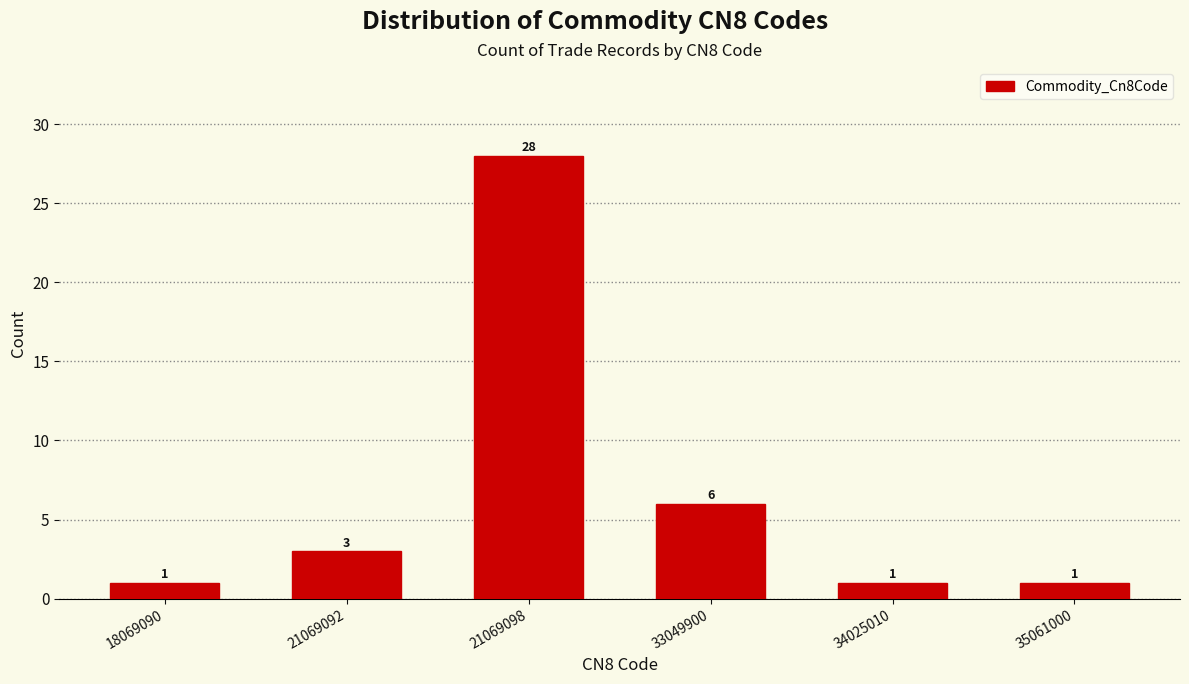

Reading right to left, transcribe all the data shown in this chart.

1	1	6	28	3	1